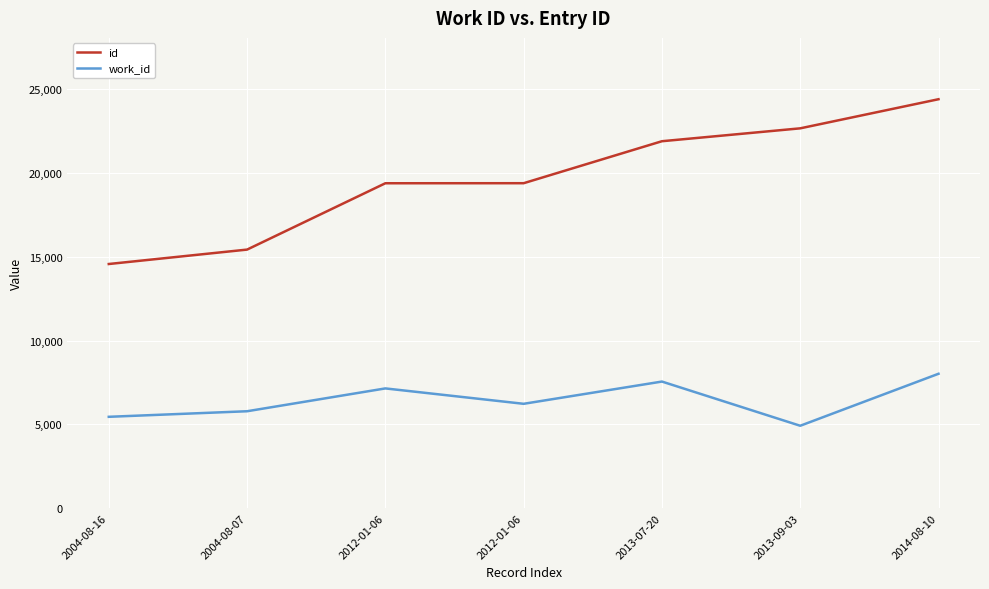

True or false: id has more than 2 points higher than both neighbors.

False